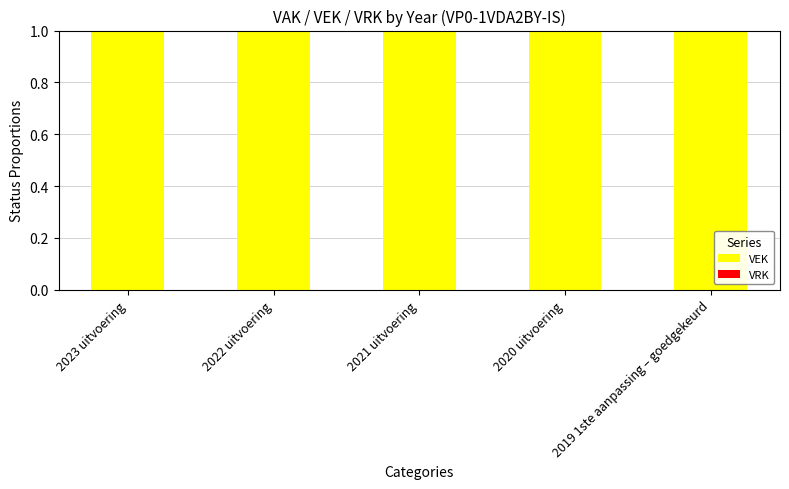

Reading right to left, extract all data points from this chart.

VEK: 1	1	1	1	1
VRK: 0	0	0	0	0